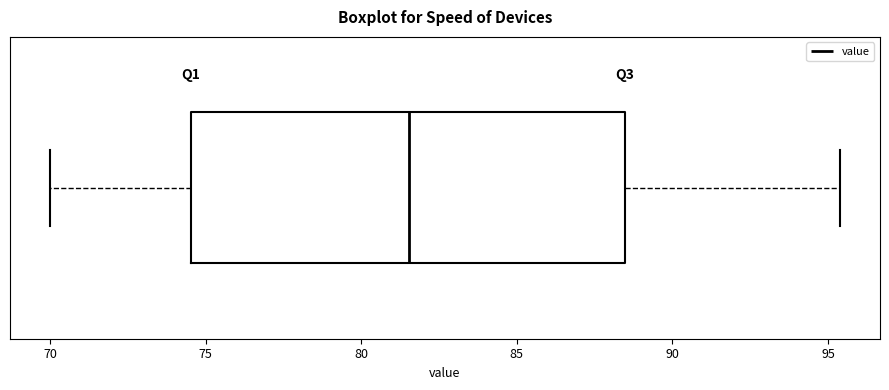

Transcribe this box plot: give where the median line is, the range the box spans, and where the two whiskers end, as read against the x-axis. The values are not printed on the chart, so give them approximately, as read against the axis.

median 81.5, box 74.5 to 88.5, whiskers 70.0 to 95.5